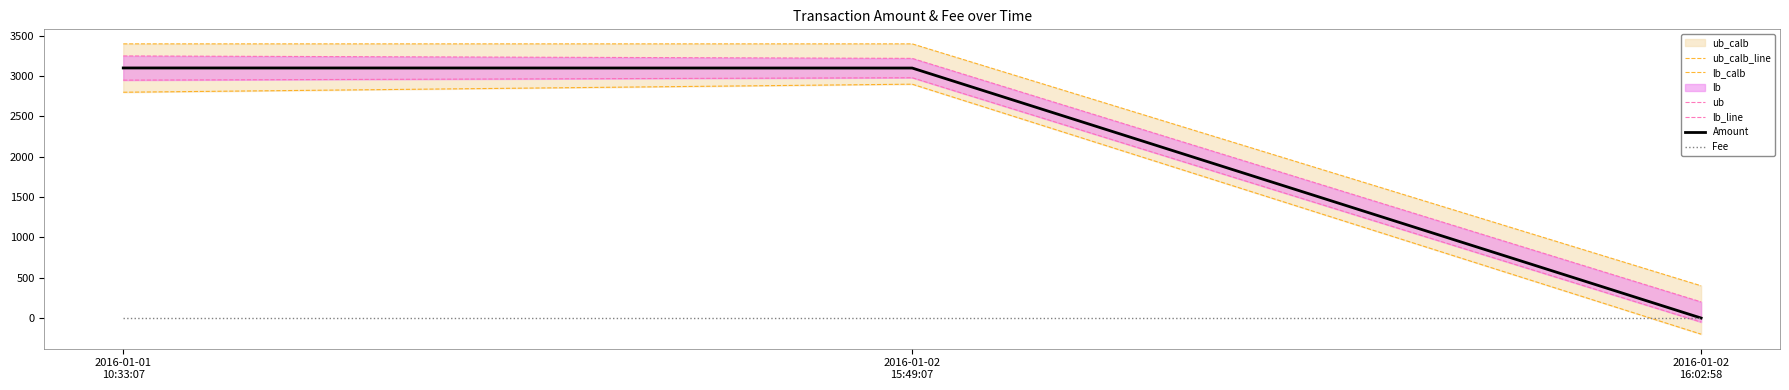

How many data points does each series have?

3